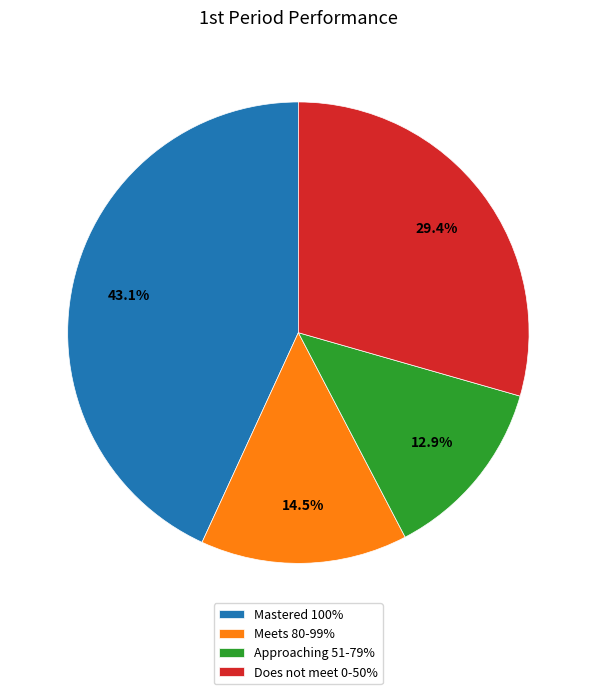

The Does not meet 0-50% slice represents 35% of the pie. True or false?

False